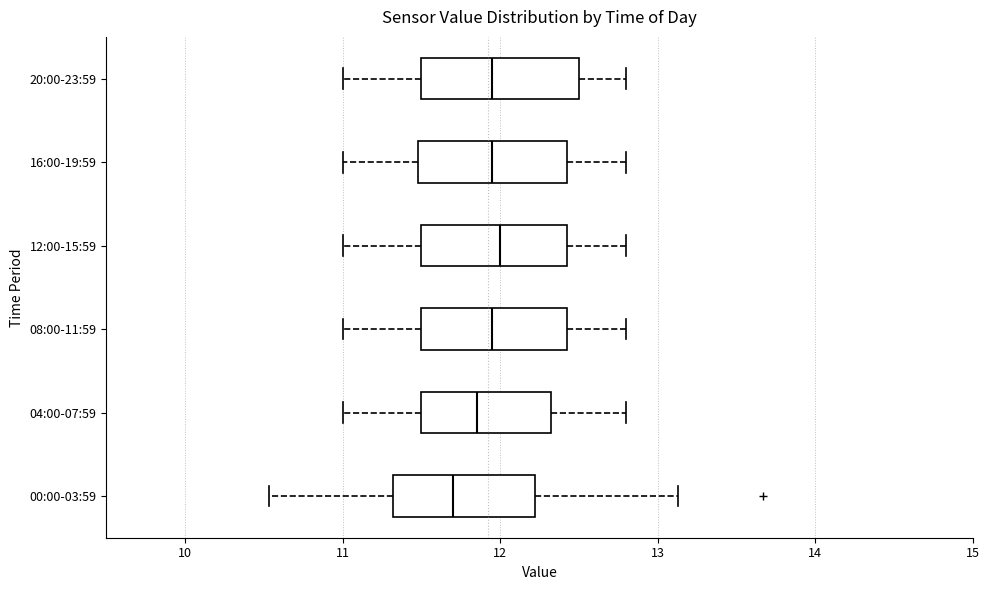

Reading bottom to top, transcribe this box plot: for each box, give where its median line is, the range the box spans, and where its two whiskers end, as read against the x-axis. The values are not printed on the chart, so give them approximately, as read against the axis.

00:00-03:59: median 11.7, box 11.3 to 12.2, whiskers 10.5 to 13.1
04:00-07:59: median 11.9, box 11.5 to 12.3, whiskers 11.0 to 12.8
08:00-11:59: median 12.0, box 11.5 to 12.4, whiskers 11.0 to 12.8
12:00-15:59: median 12.0, box 11.5 to 12.4, whiskers 11.0 to 12.8
16:00-19:59: median 12.0, box 11.5 to 12.4, whiskers 11.0 to 12.8
20:00-23:59: median 12.0, box 11.5 to 12.5, whiskers 11.0 to 12.8